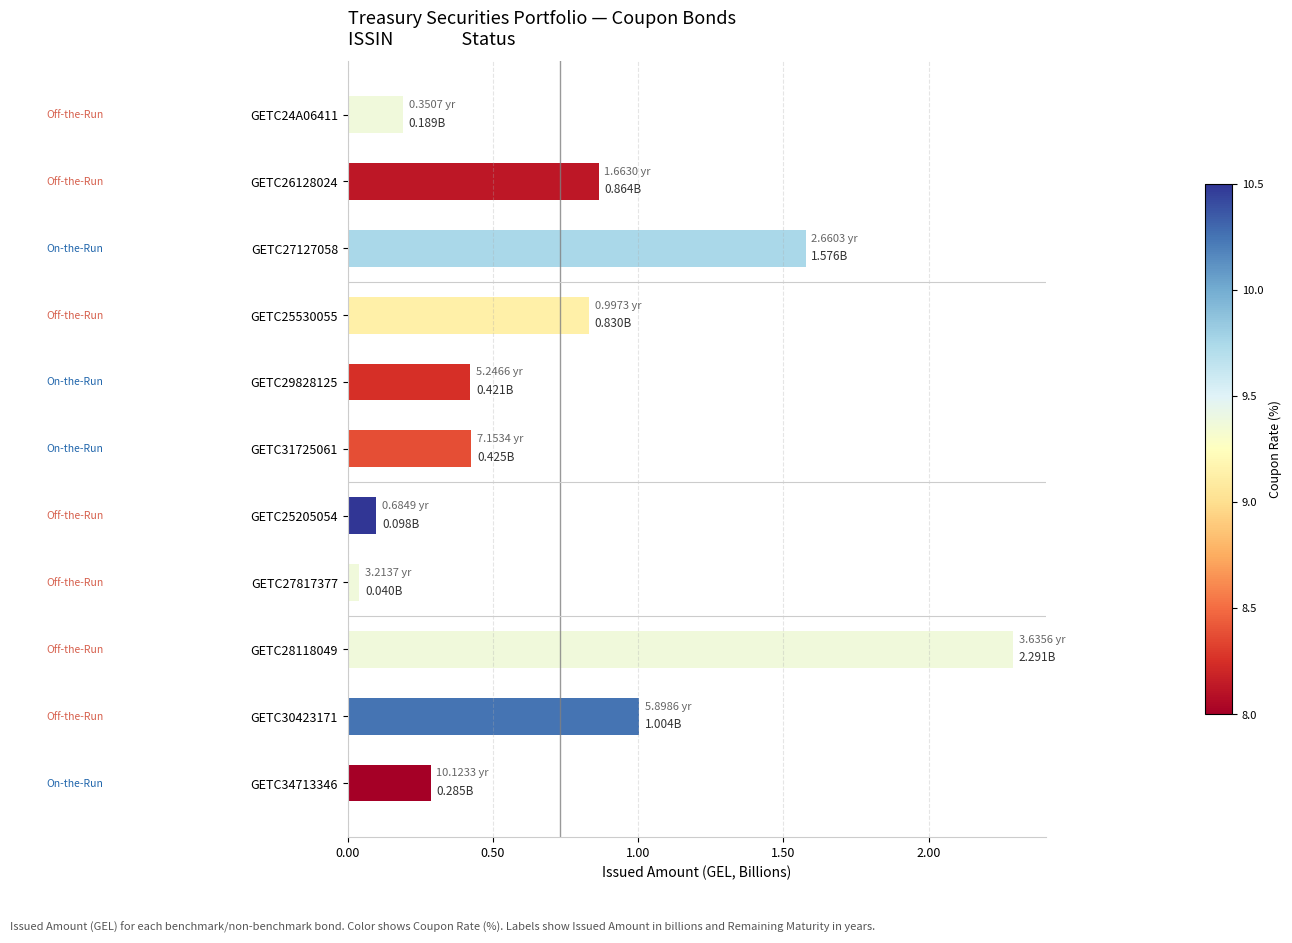

What is the difference between the maximum and minimum values?

2.3